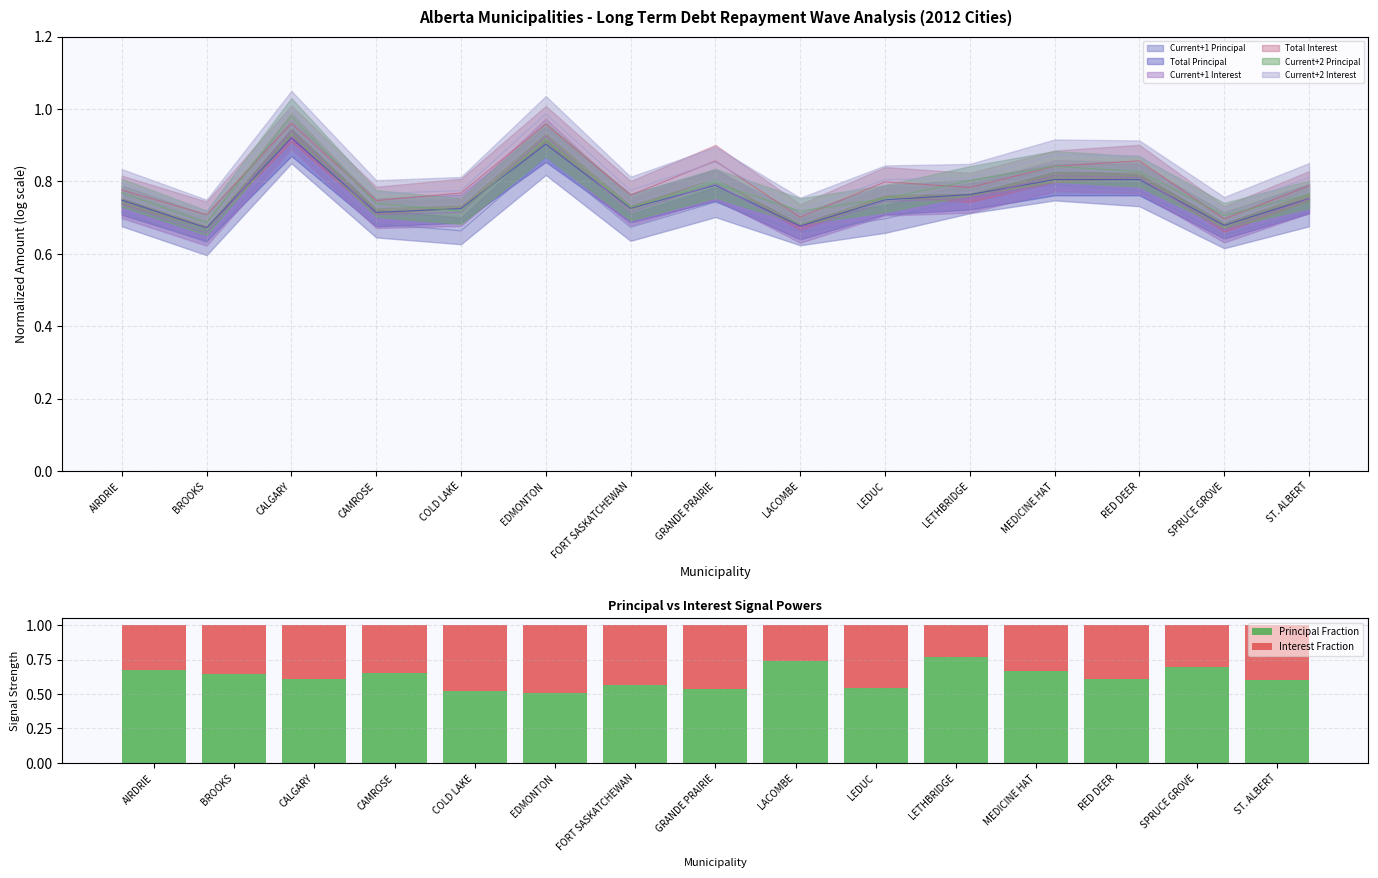

How many Principal Fraction values are between 0 and 1?

15